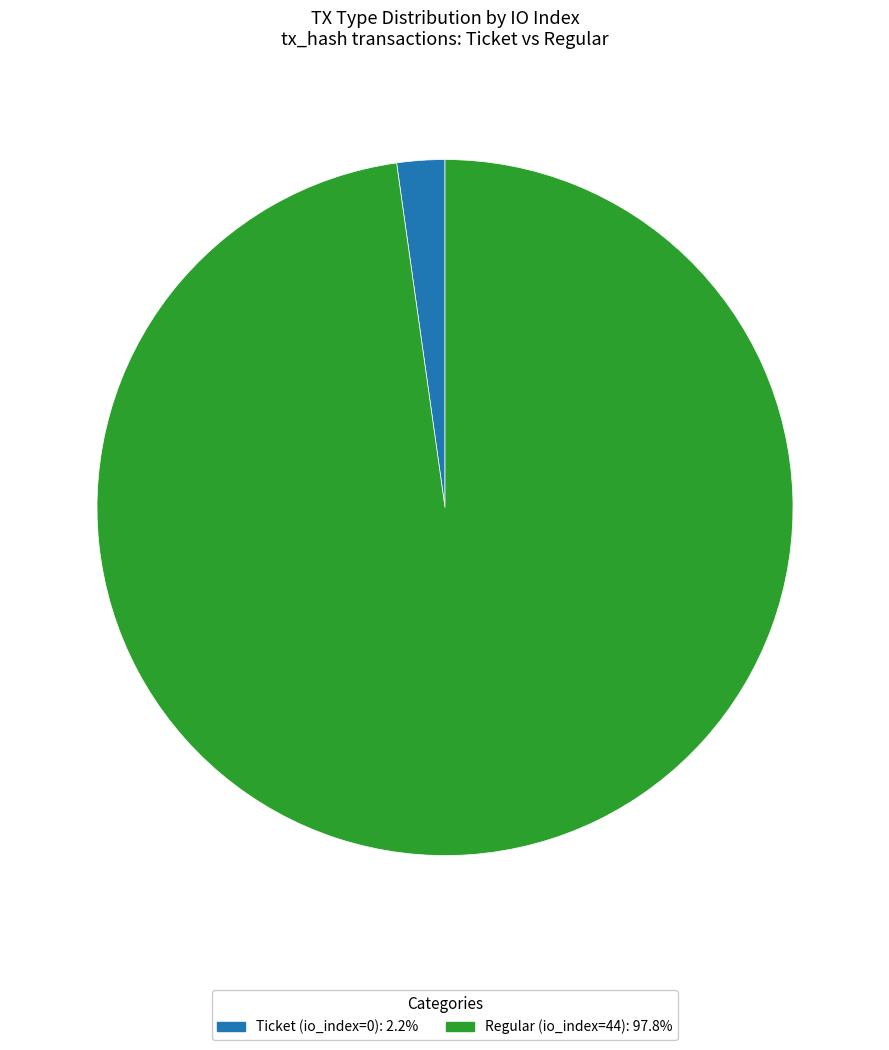

Combined, do Regular (io_index=44): 97.8% and Ticket (io_index=0): 2.2% account for over 50%?

Yes